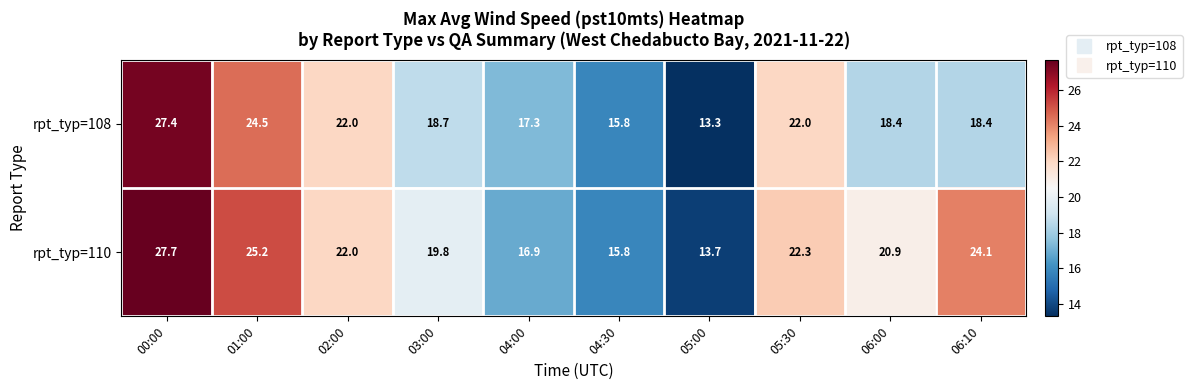

What is the difference between the maximum and second lowest values in the rpt_typ=110 series?

11.9